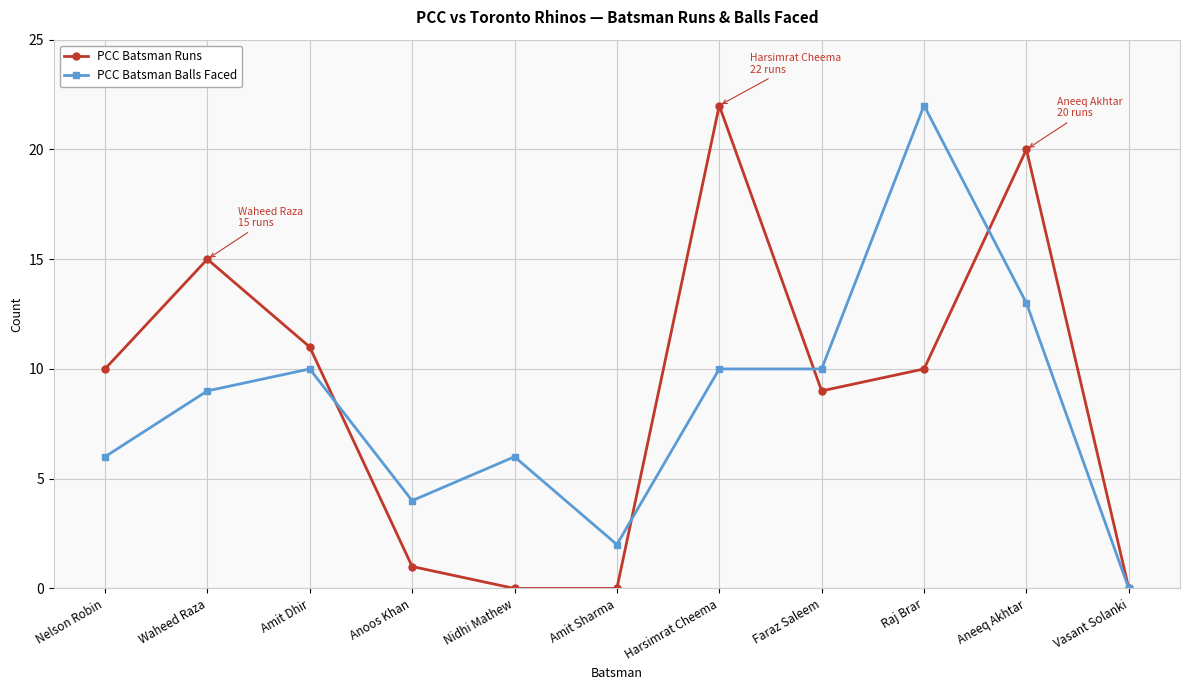

At how many categories does at least one series exceed 18?

3